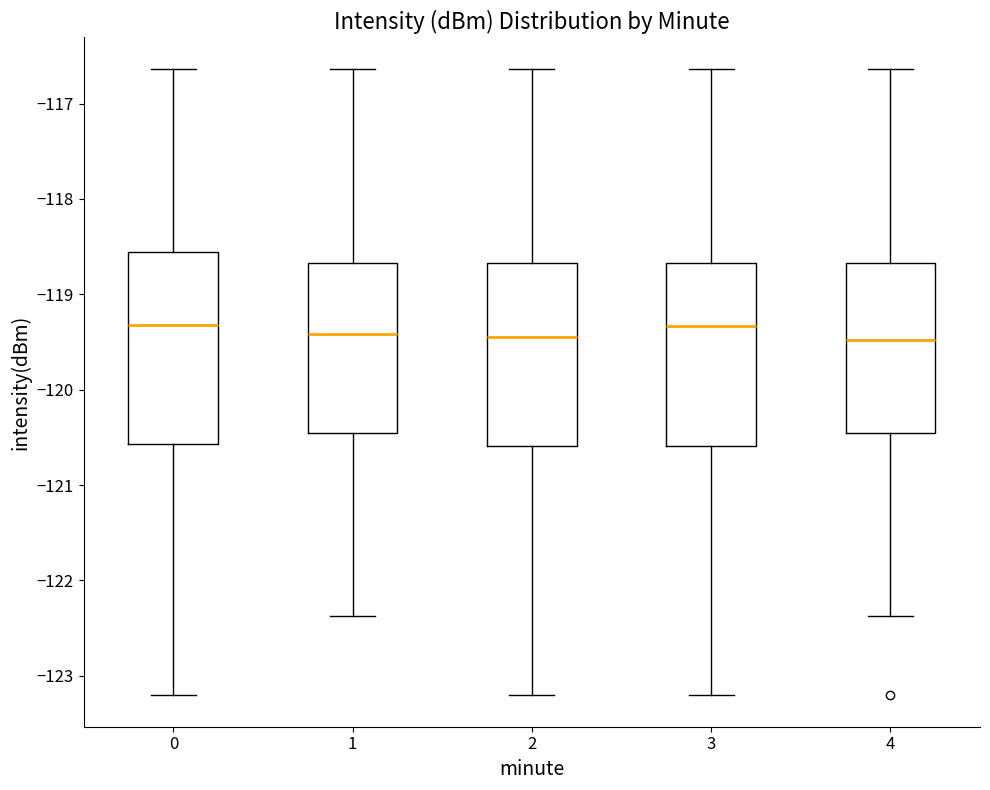

Where does the median line of the box at x = 1 sit on the y-axis? The values are not printed on the chart, so give them approximately, as read against the axis.

-119.4